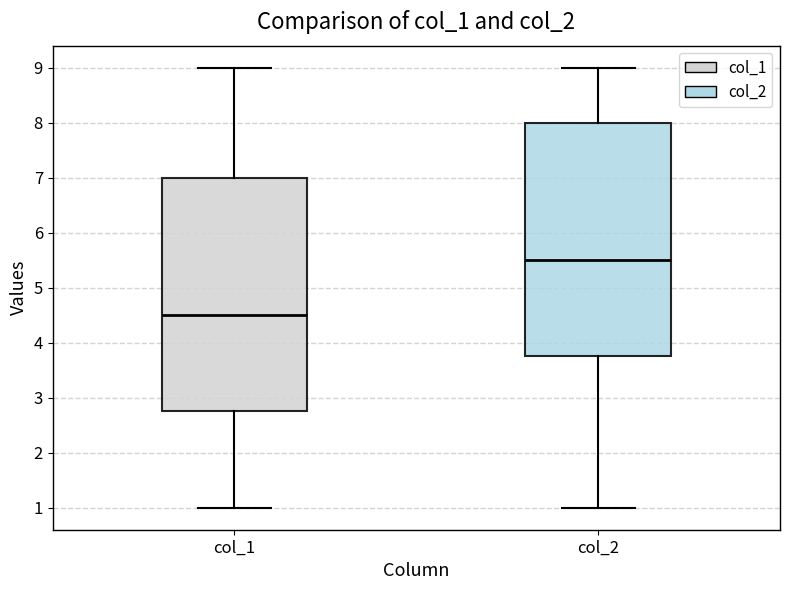

Reading left to right, read every box against the y-axis: the position of its median line, the range the box covers, and the ends of its whiskers. The values are not printed on the chart, so give them approximately, as read against the axis.

col_1: median 4.5, box 2.8 to 7.0, whiskers 1.0 to 9.0
col_2: median 5.5, box 3.8 to 8.0, whiskers 1.0 to 9.0